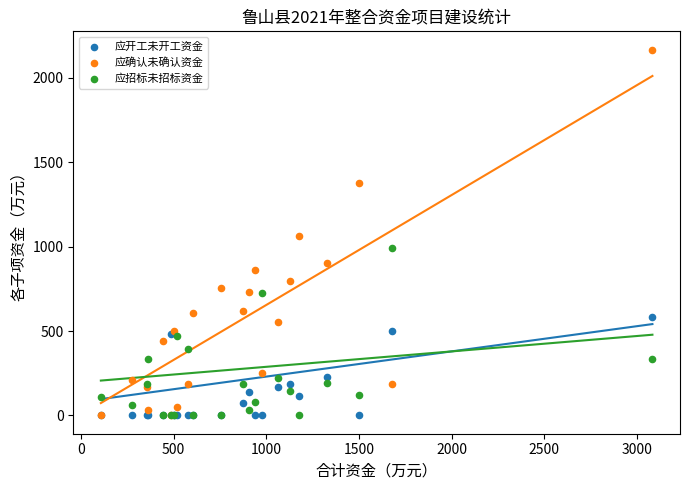

What are all the series names shown in the legend?

应开工未开工资金, 应确认未确认资金, 应招标未招标资金